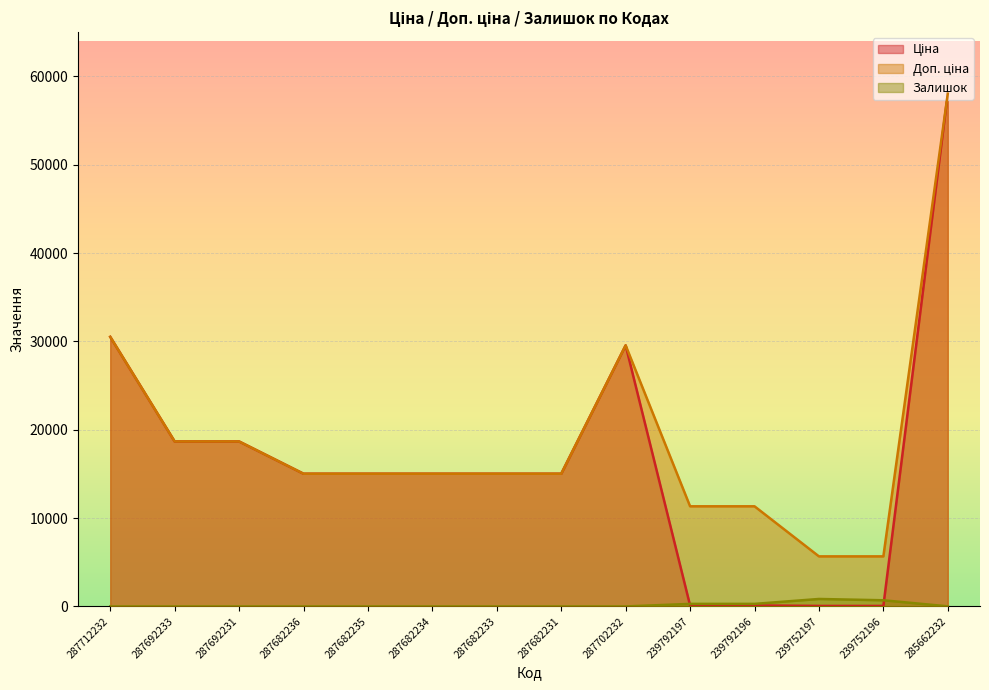

Which series changed the most between 287712232 and 285662232?

Ціна